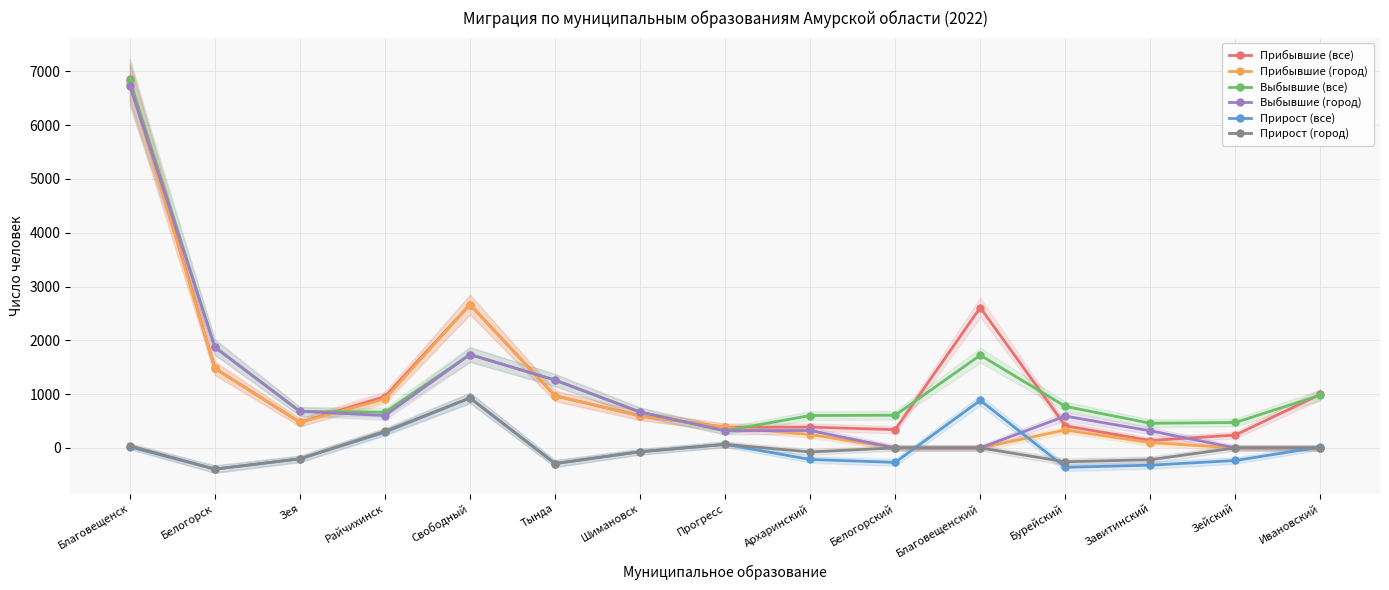

What are all the series names shown in the legend?

Прибывшие (все), Прибывшие (город), Выбывшие (все), Выбывшие (город), Прирост (все), Прирост (город)